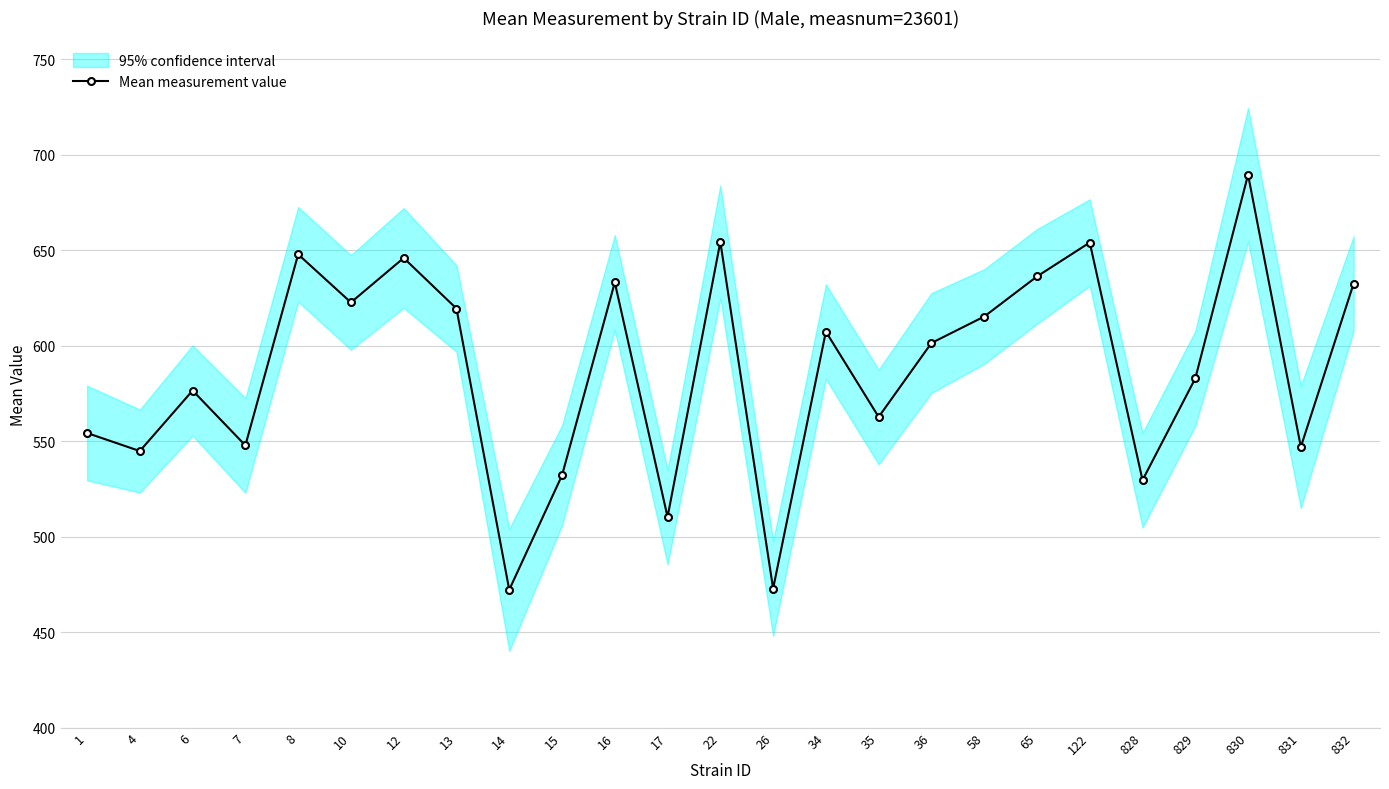

List the labels in order of value, largest first.

830, 22, 122, 8, 12, 65, 16, 832, 10, 13, 58, 34, 36, 829, 6, 35, 1, 7, 831, 4, 15, 828, 17, 26, 14